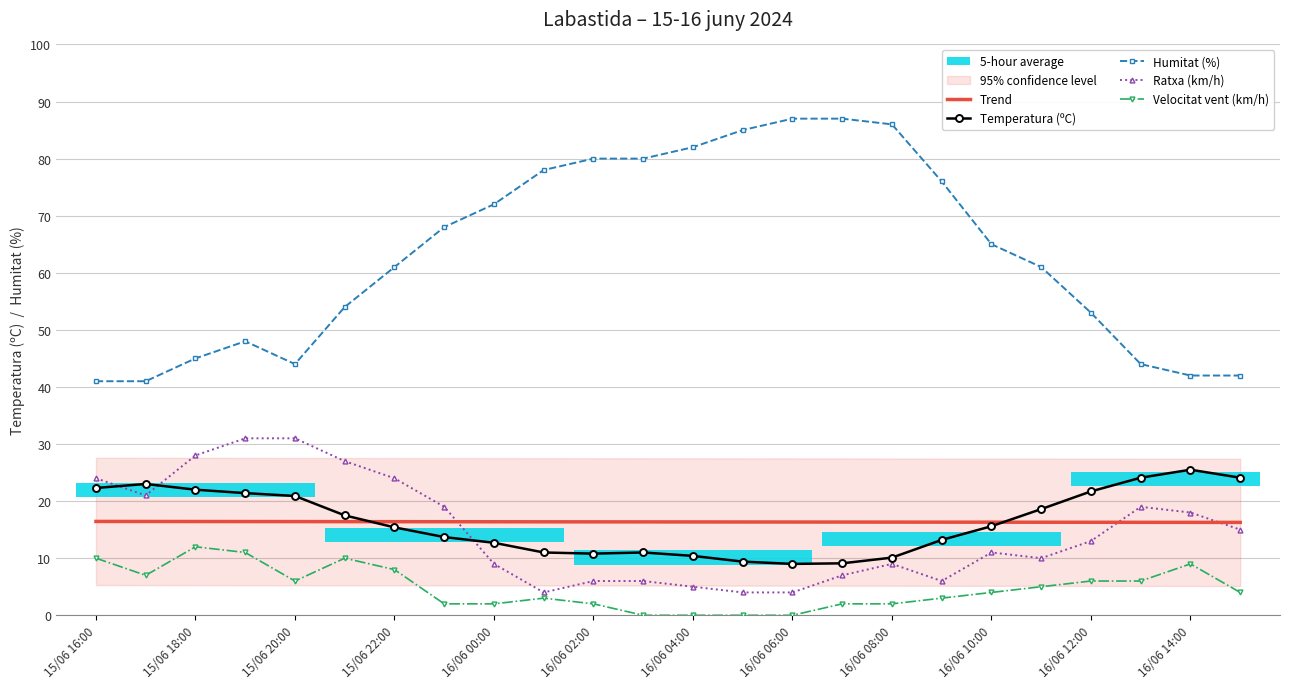

What is the sum of the Humitat (%) values at 22 and 19?

103.0